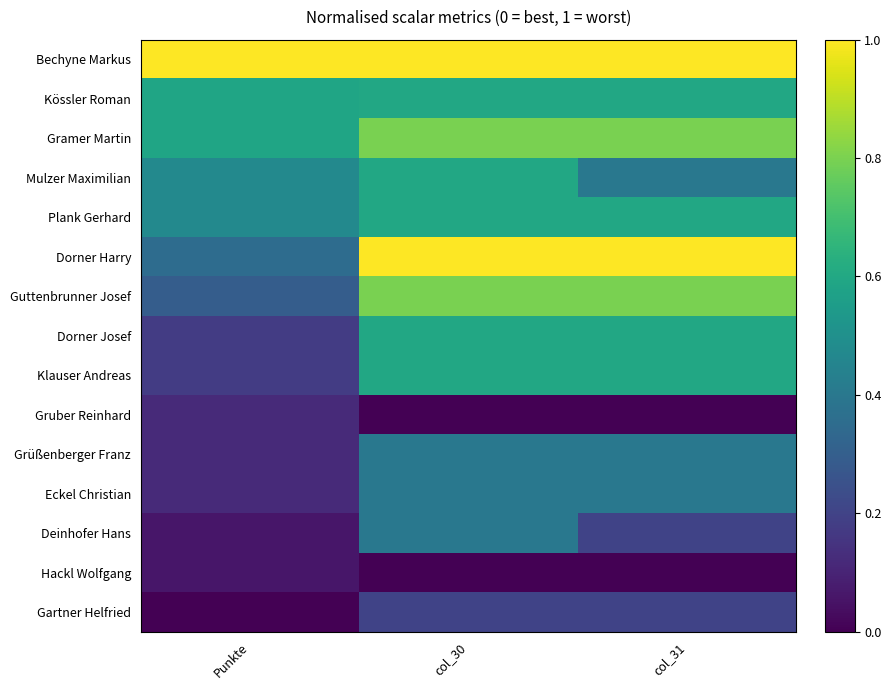

Reading right to left, list all the values displayed in this chart.

Bechyne Markus: col_31=1.0	col_30=1.0	Punkte=1.0
Kössler Roman: col_31=0.6	col_30=0.6	Punkte=0.6
Gramer Martin: col_31=0.8	col_30=0.8	Punkte=0.6
Mulzer Maximilian: col_31=0.4	col_30=0.6	Punkte=0.5
Plank Gerhard: col_31=0.6	col_30=0.6	Punkte=0.5
Dorner Harry: col_31=1.0	col_30=1.0	Punkte=0.4
Guttenbrunner Josef: col_31=0.8	col_30=0.8	Punkte=0.3
Dorner Josef: col_31=0.6	col_30=0.6	Punkte=0.2
Klauser Andreas: col_31=0.6	col_30=0.6	Punkte=0.2
Gruber Reinhard: col_31=0.0	col_30=0.0	Punkte=0.1
Grüßenberger Franz: col_31=0.4	col_30=0.4	Punkte=0.1
Eckel Christian: col_31=0.4	col_30=0.4	Punkte=0.1
Deinhofer Hans: col_31=0.2	col_30=0.4	Punkte=0.1
Hackl Wolfgang: col_31=0.0	col_30=0.0	Punkte=0.1
Gartner Helfried: col_31=0.2	col_30=0.2	Punkte=0.0